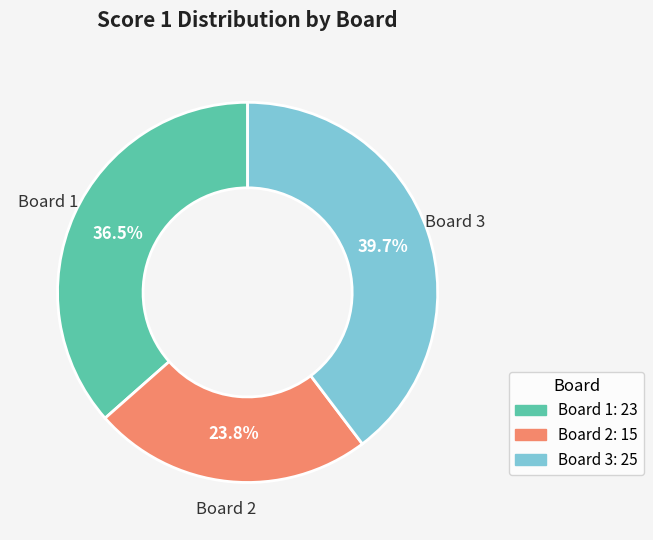

What is the smallest slice in the pie chart?

Board 2